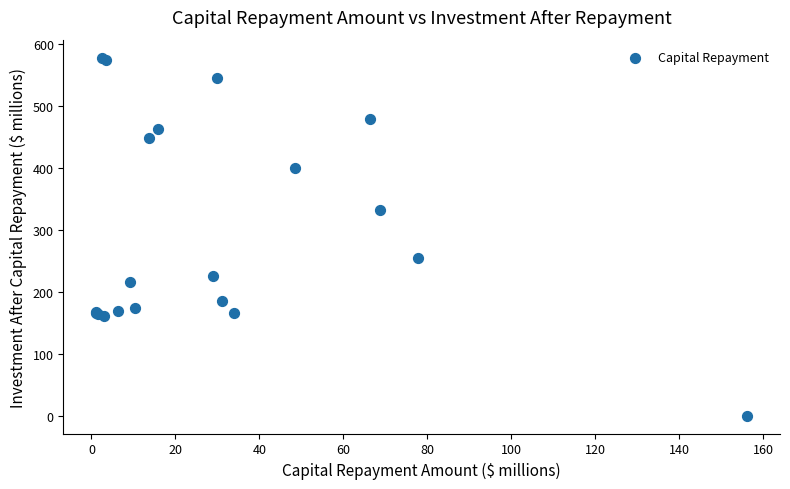

What Y value in the scatter plot is closest to 289?

254.0